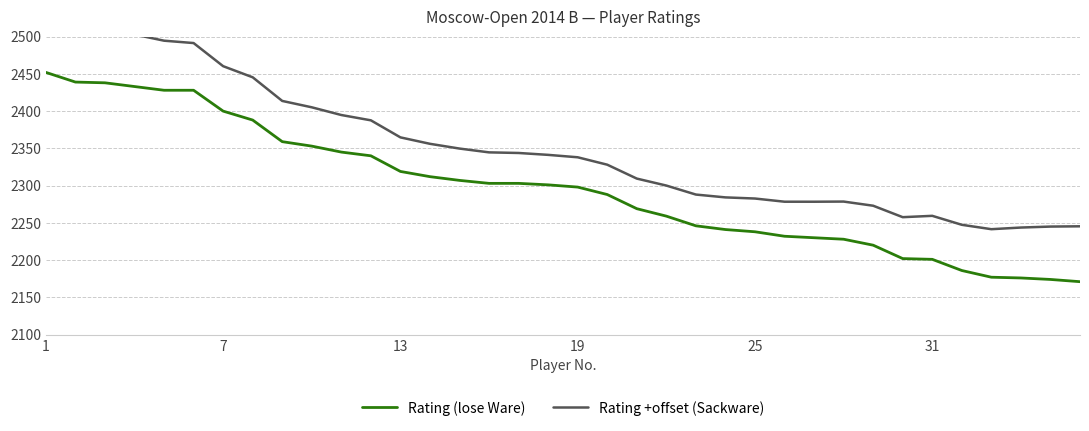

At which category does the chart reach its minimum across all series?

35